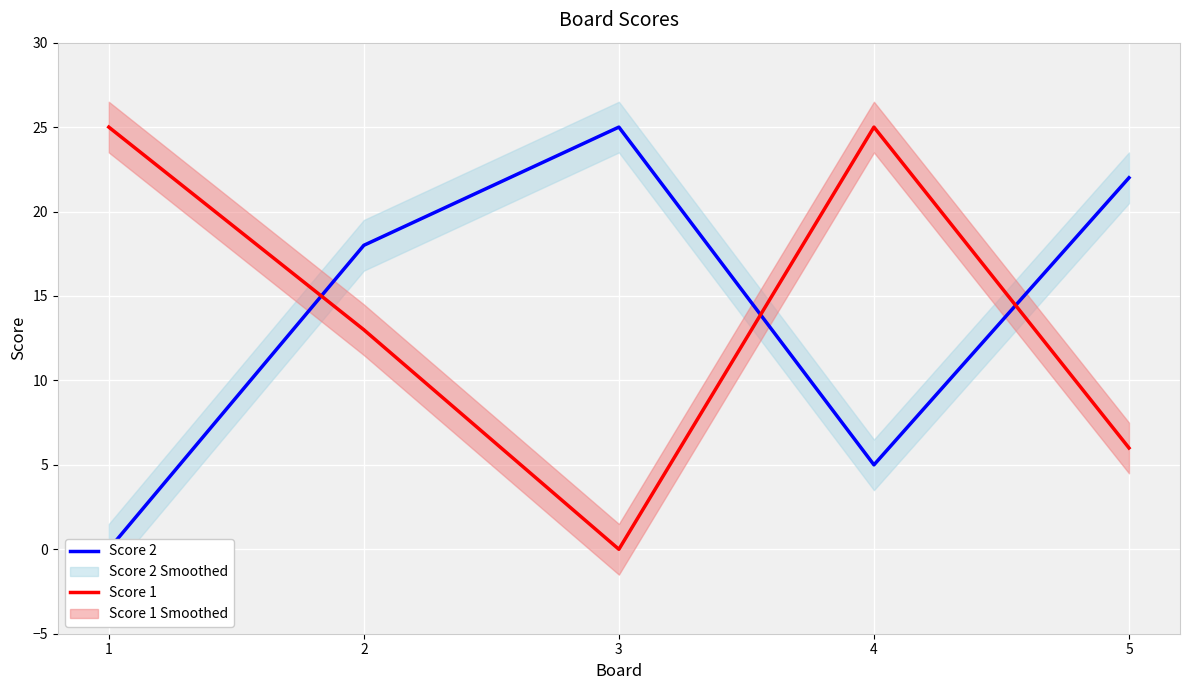

At which label does Score 1 first exceed 13?

1